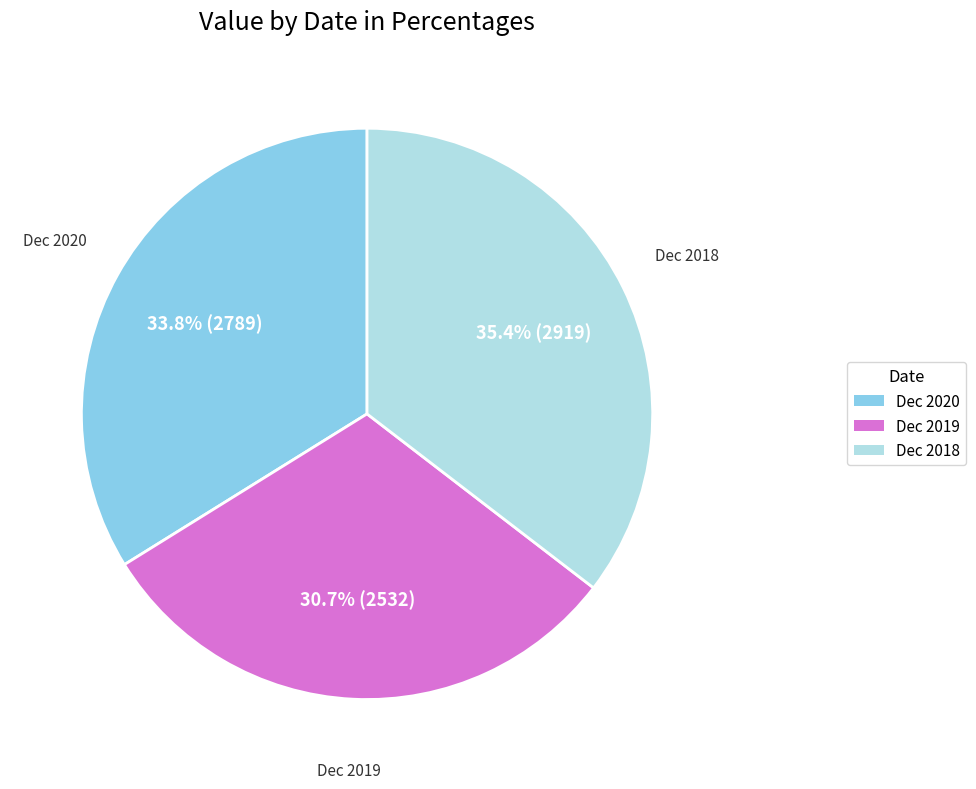

Does Dec 2020 account for over 50% of the chart?

No